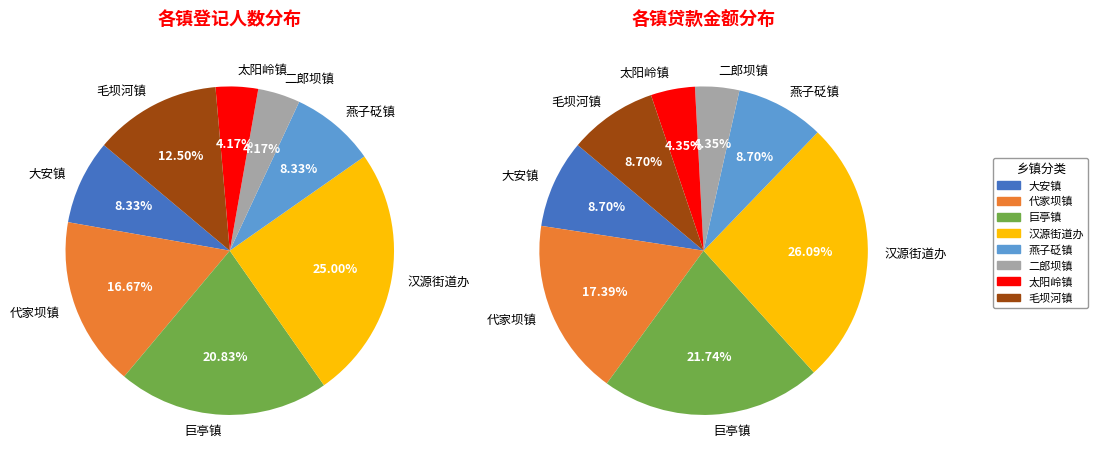

The 汉源街道办 slice represents 25% of the pie. True or false?

True